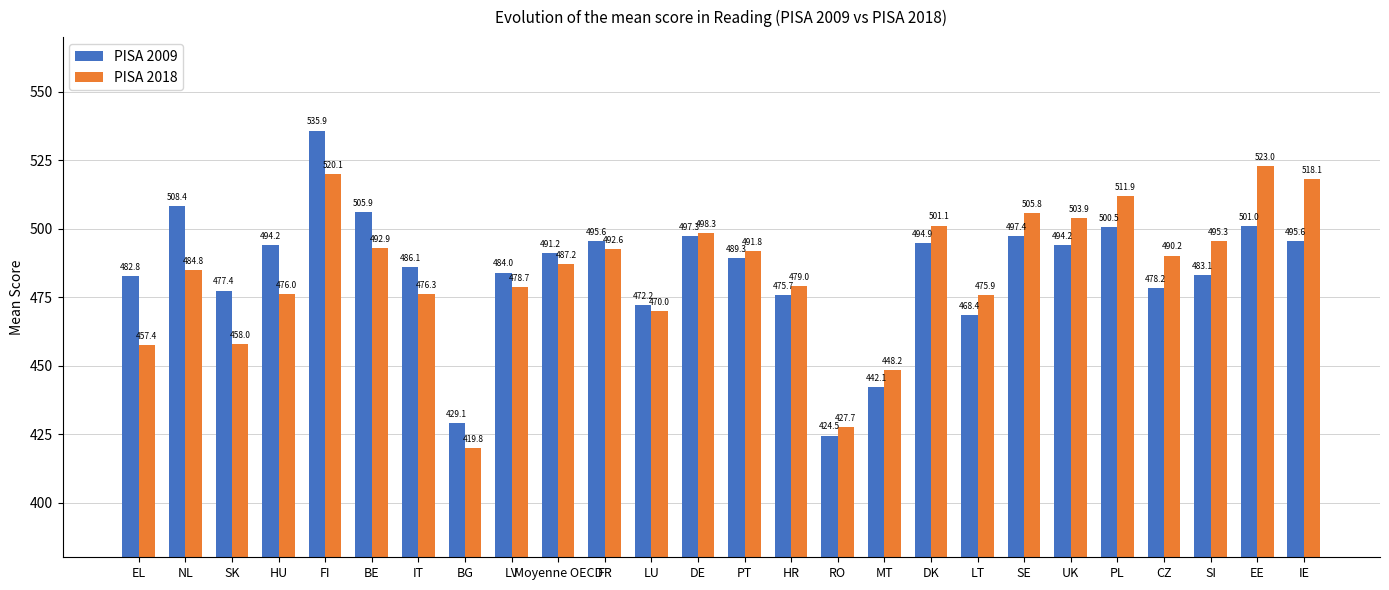

Which series has the largest total across all categories?

PISA 2009